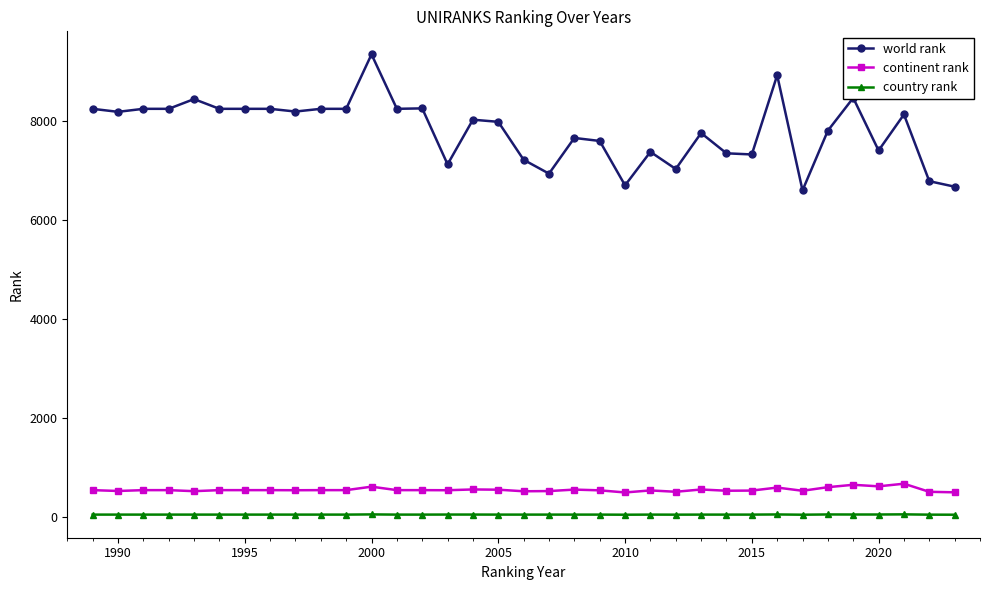

List the series in order of their peak value, lowest first.

country rank, continent rank, world rank